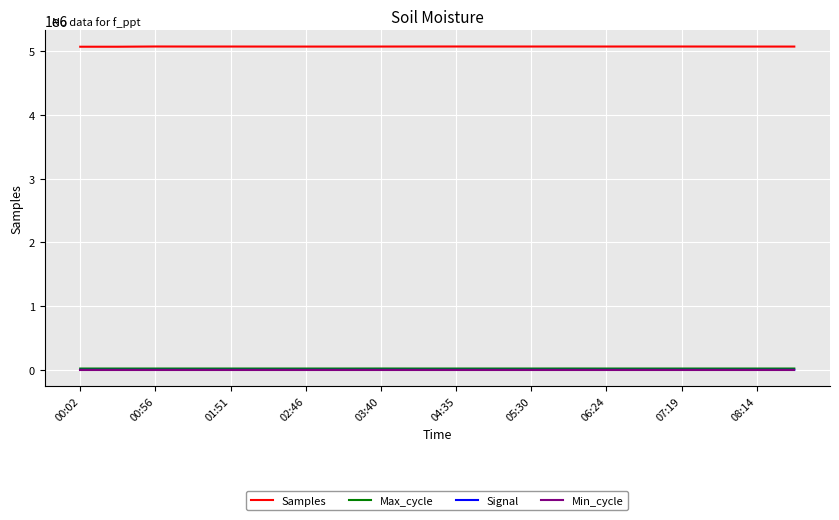

True or false: Samples and Max_cycle intersect in this chart.

False